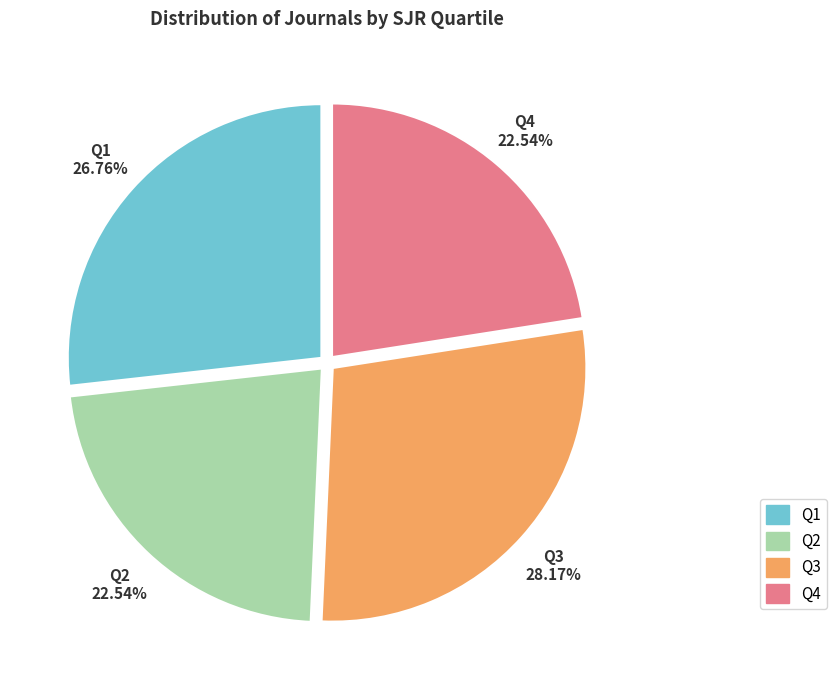

Is it true that Q4 is 23% of the pie?

True